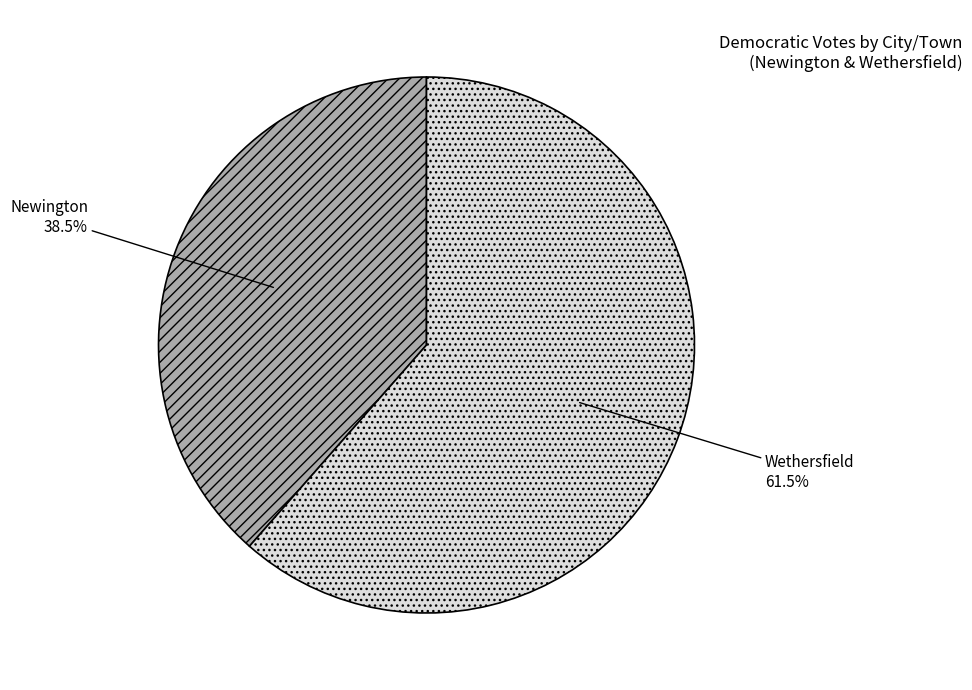

What portion of the pie excludes Newington?

61.5%